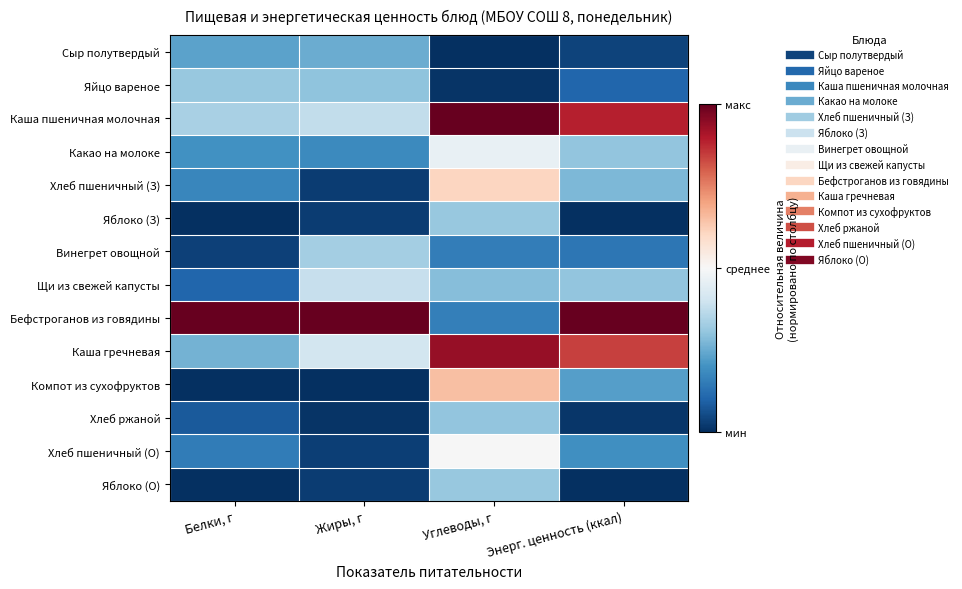

Between Жиры, г and Белки, г, which is larger?

Жиры, г